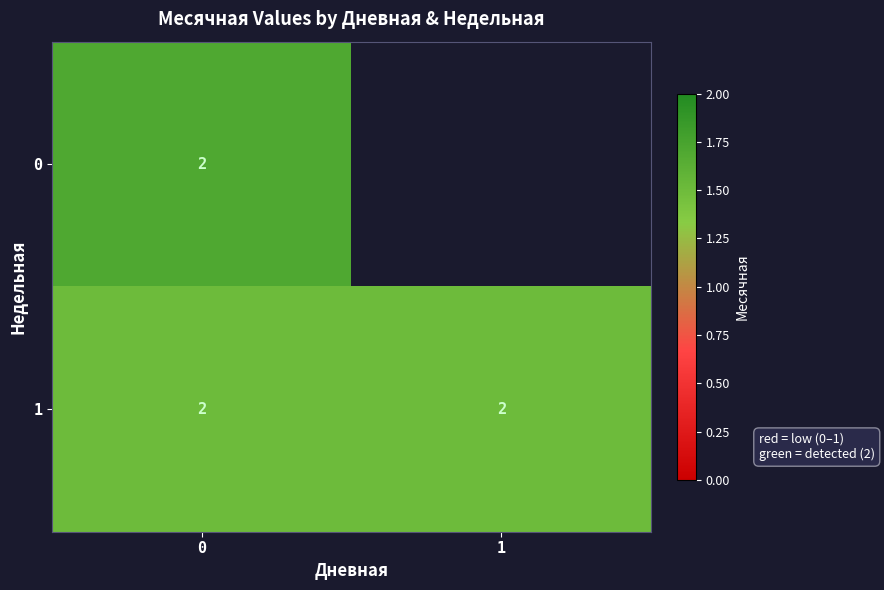

What is the greatest value displayed?

1.7